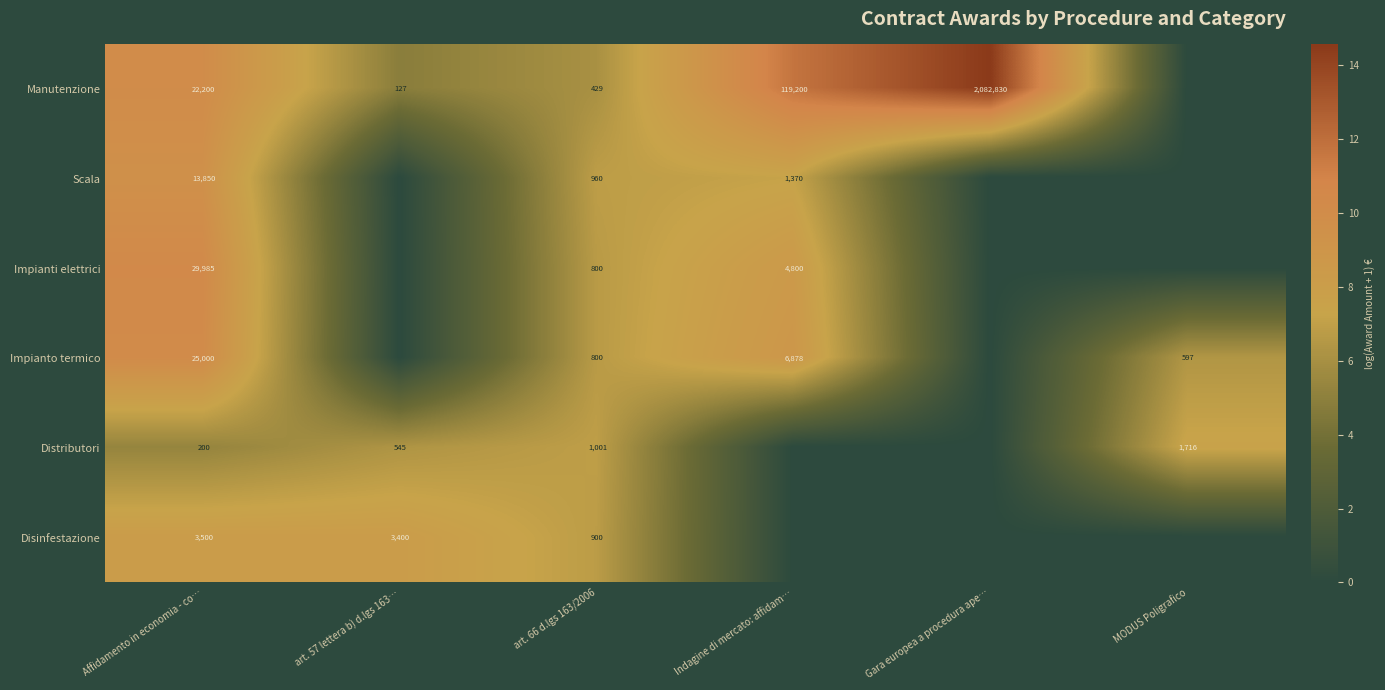

What is the sum of the Distributori values at art. 57 lettera b) d.lgs 163… and Affidamento in economia - co…?

745